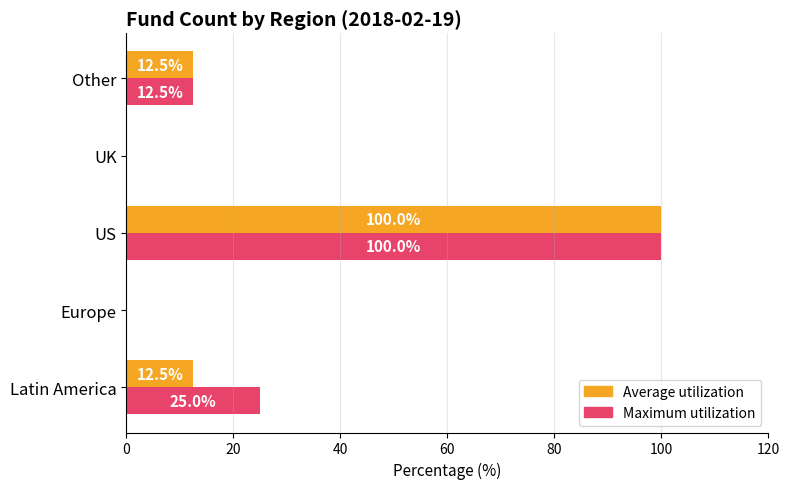

How many Maximum utilization values are between 0 and 25?

4